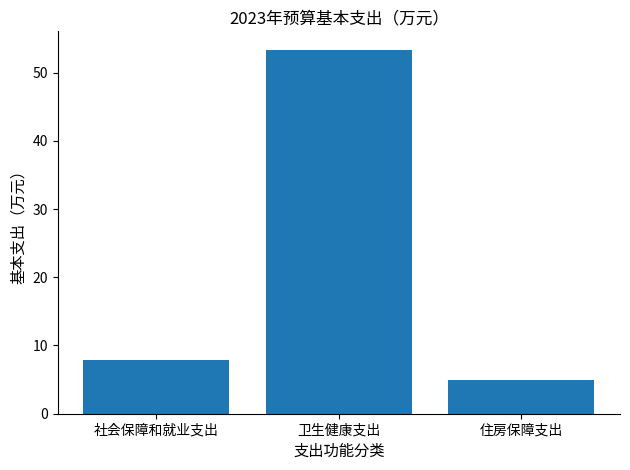

What is the sum of all values?

66.1